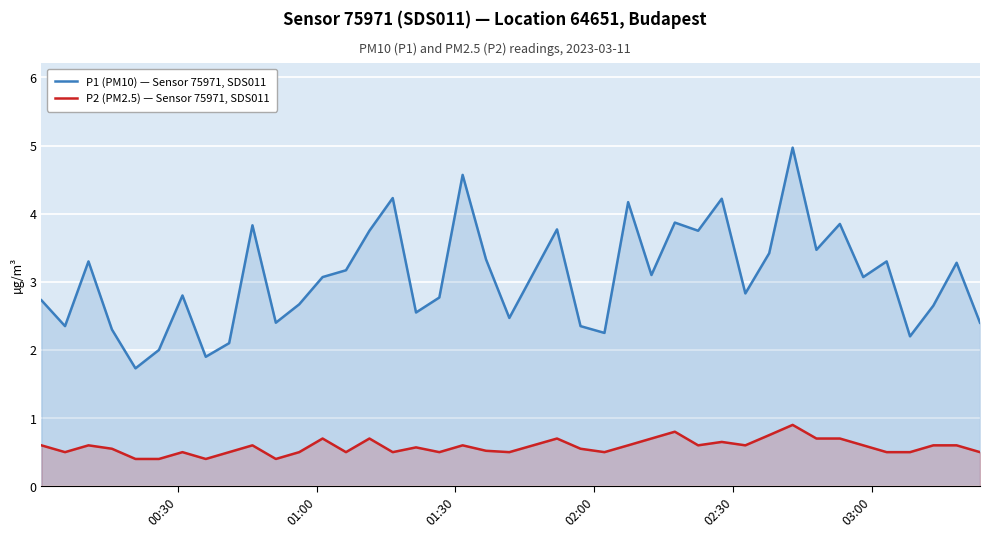

Rank the series by their average value, from highest to lowest.

P1 (PM10) — Sensor 75971, SDS011, P2 (PM2.5) — Sensor 75971, SDS011